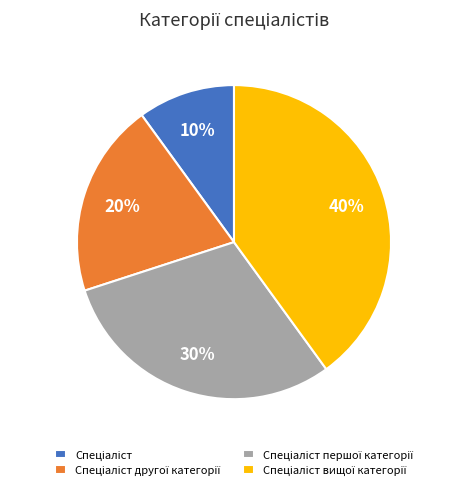

Is there a majority slice in this chart?

No